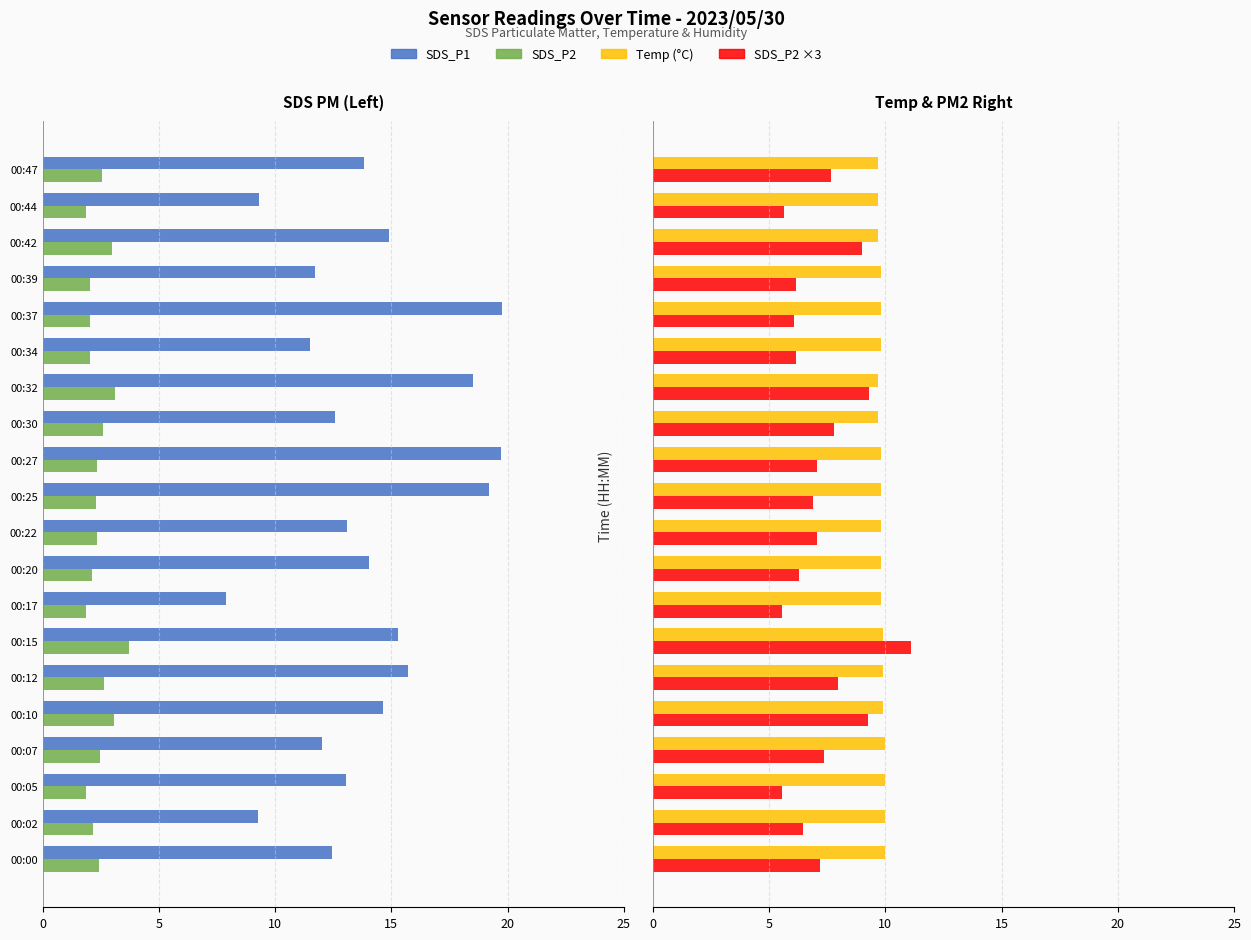

How many groups of bars are there?

20